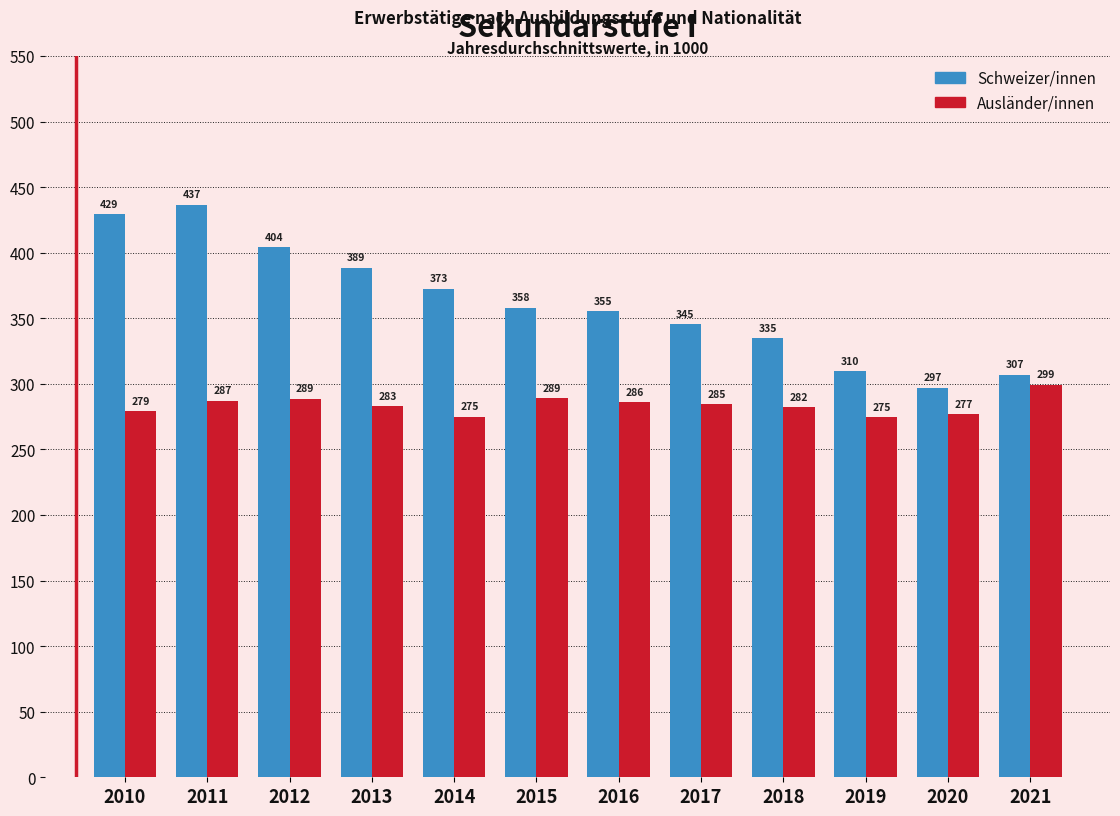

What is the average value of the Ausländer/innen series?

283.8